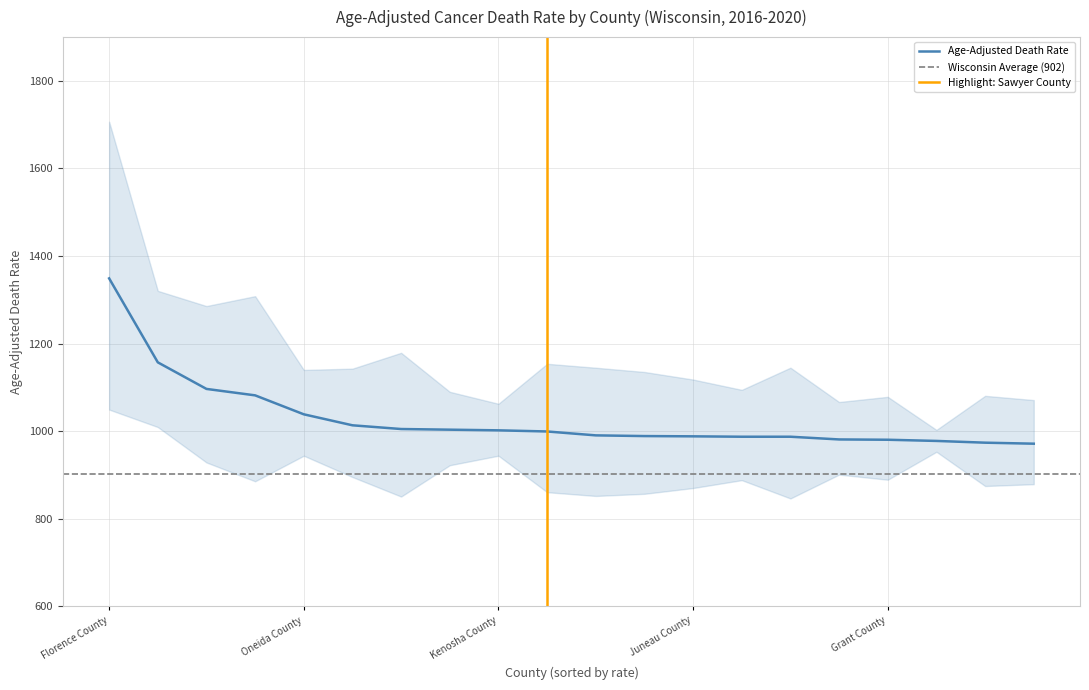

What value does the Lower CI series have at Marquette County?

846.2